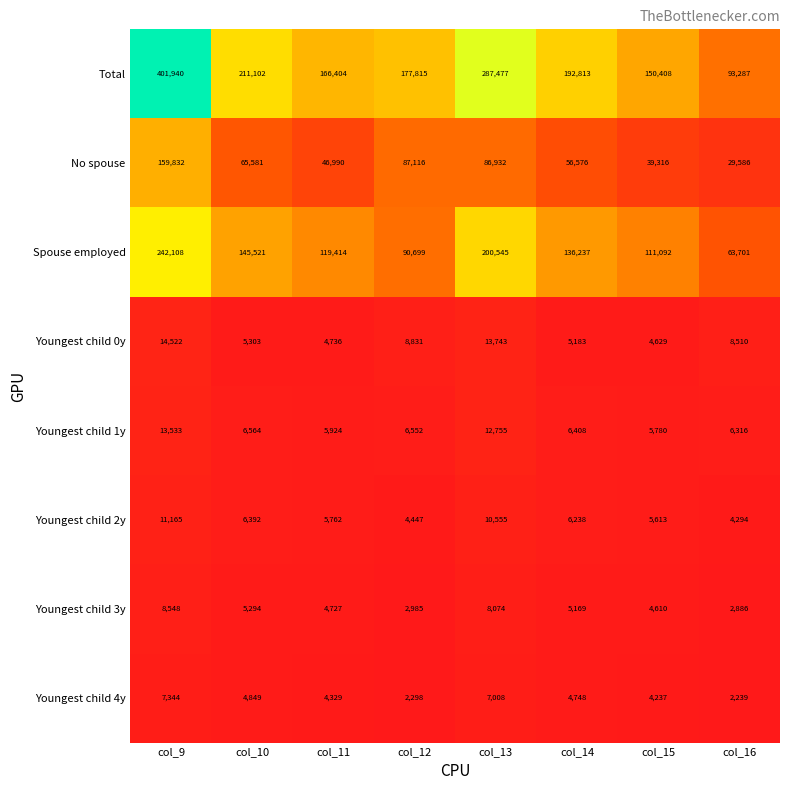

At which category does the chart reach its minimum across all series?

col_16